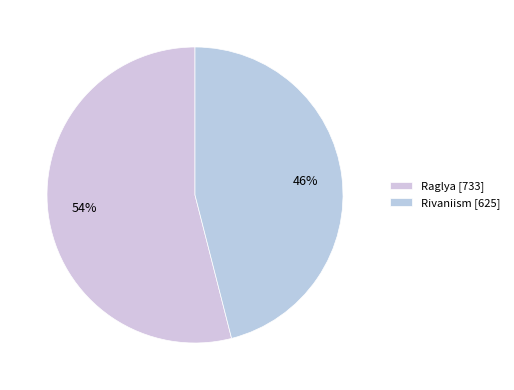

Rank the categories by value from lowest to highest.

Rivaniism, Raglya